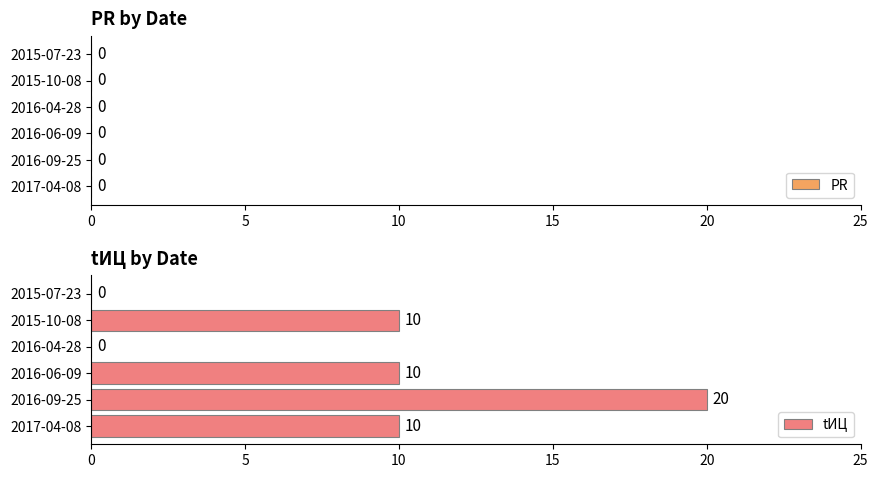

What is the sum of the values at 2016-09-25 and 2015-10-08?

30